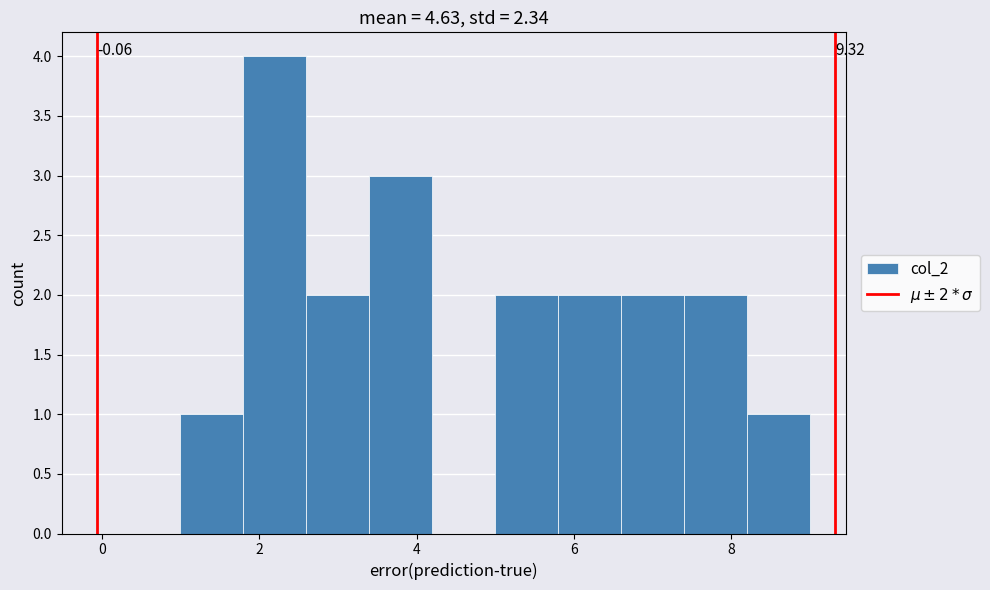

Over which range of the x-axis is the bar tallest?

1.8 to 2.6